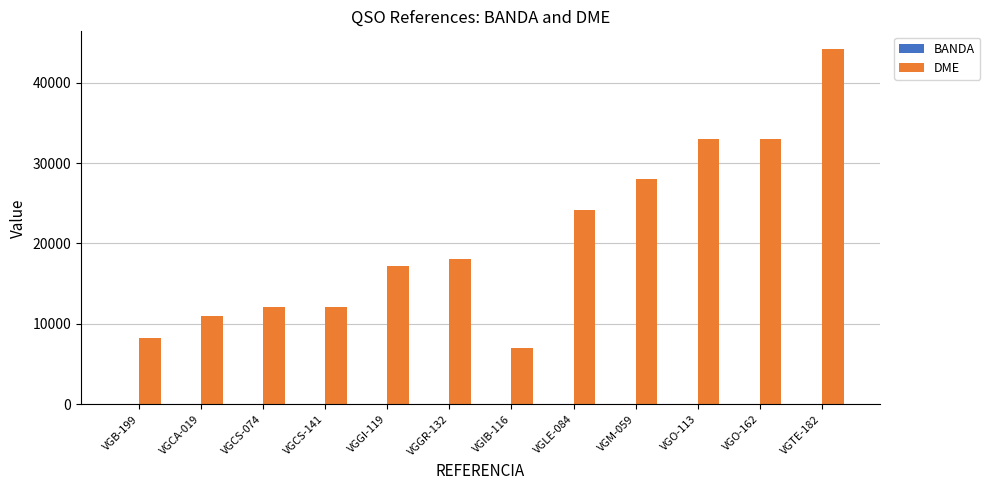

At which category does the chart reach its peak across all series?

VGTE-182